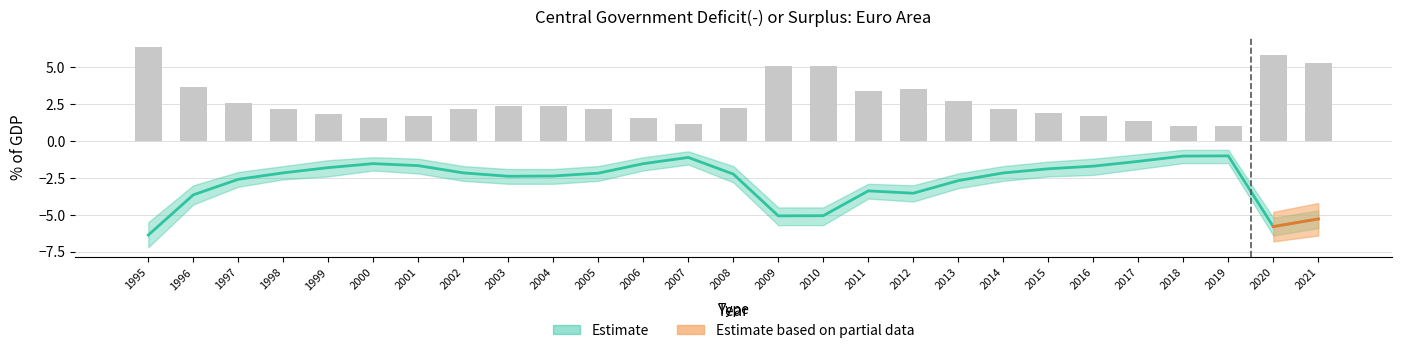

Reading left to right, extract all data points from this chart.

-6.4	-3.6	-2.6	-2.2	-1.8	-1.5	-1.7	-2.2	-2.4	-2.4	-2.2	-1.5	-1.1	-2.2	-5.1	-5.1	-3.4	-3.5	-2.7	-2.2	-1.9	-1.7	-1.4	-1.0	-1.0	-5.8	-5.3